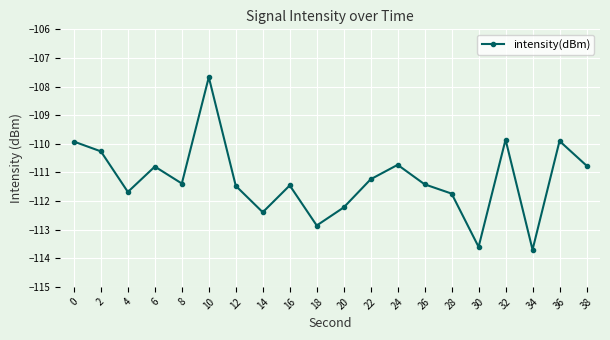

Which category has the lowest value across all series?

34